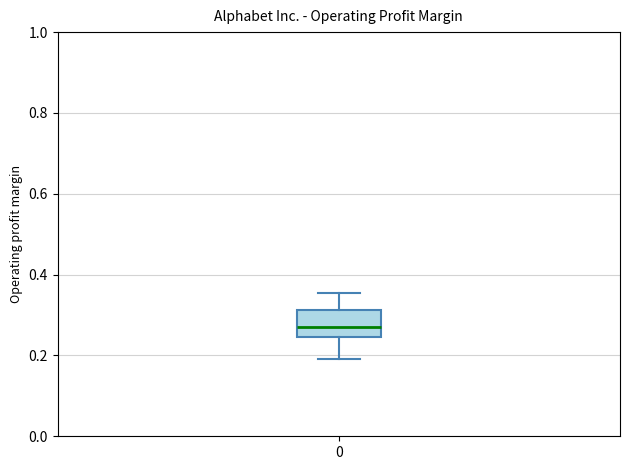

Read this box plot against the y-axis: the position of the median line, the range covered by the box, and the ends of both whiskers. The values are not printed on the chart, so give them approximately, as read against the axis.

median 0.26, box 0.24 to 0.32, whiskers 0.20 to 0.36